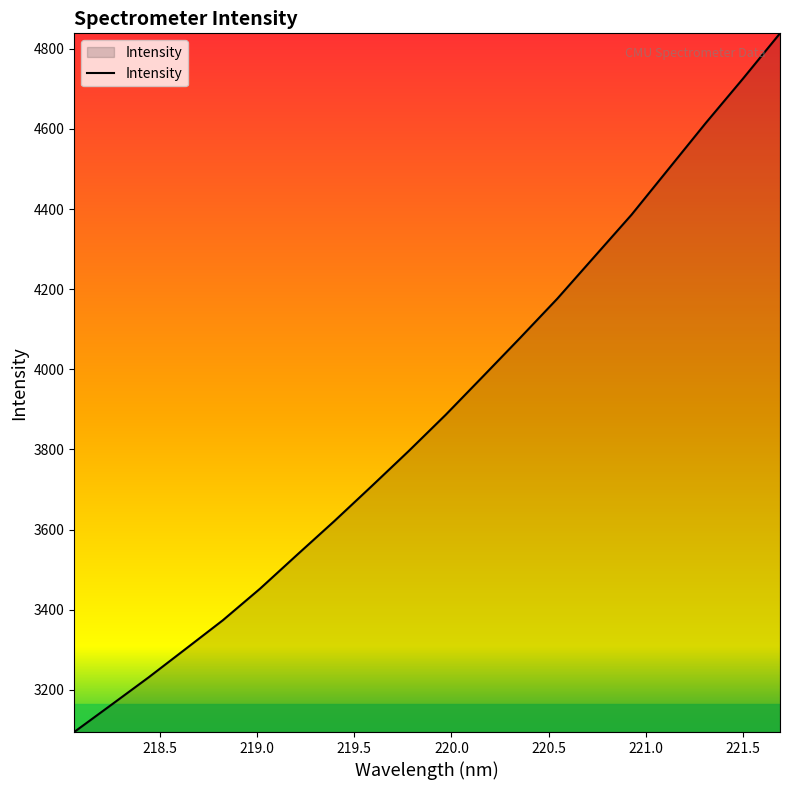

What is the difference between the maximum and minimum values?

1743.9